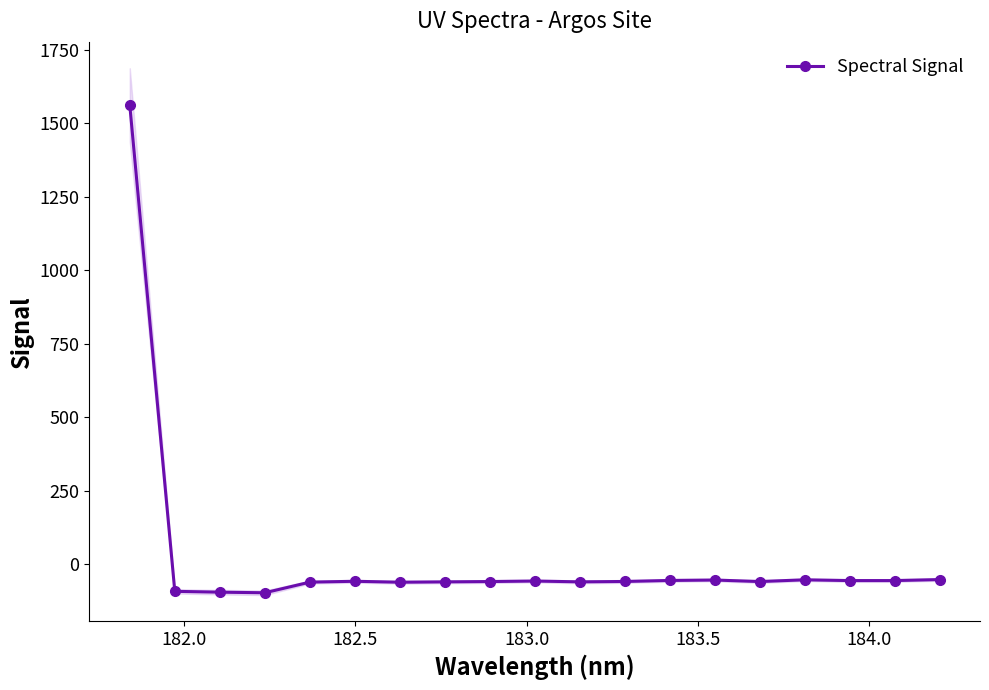

What is the highest value of the Spectral Signal series?

1561.6